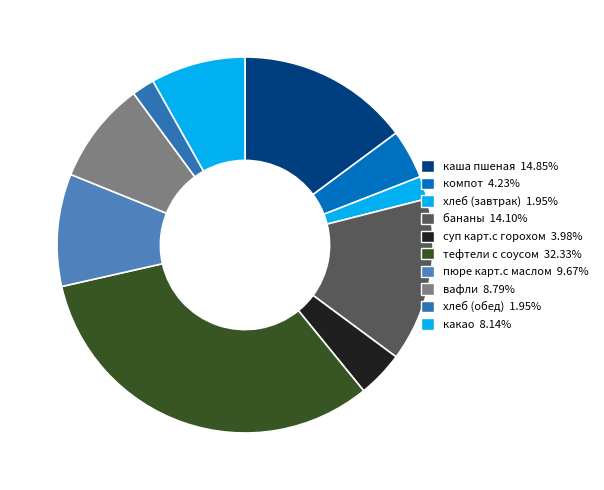

Does компот account for over 50% of the chart?

No